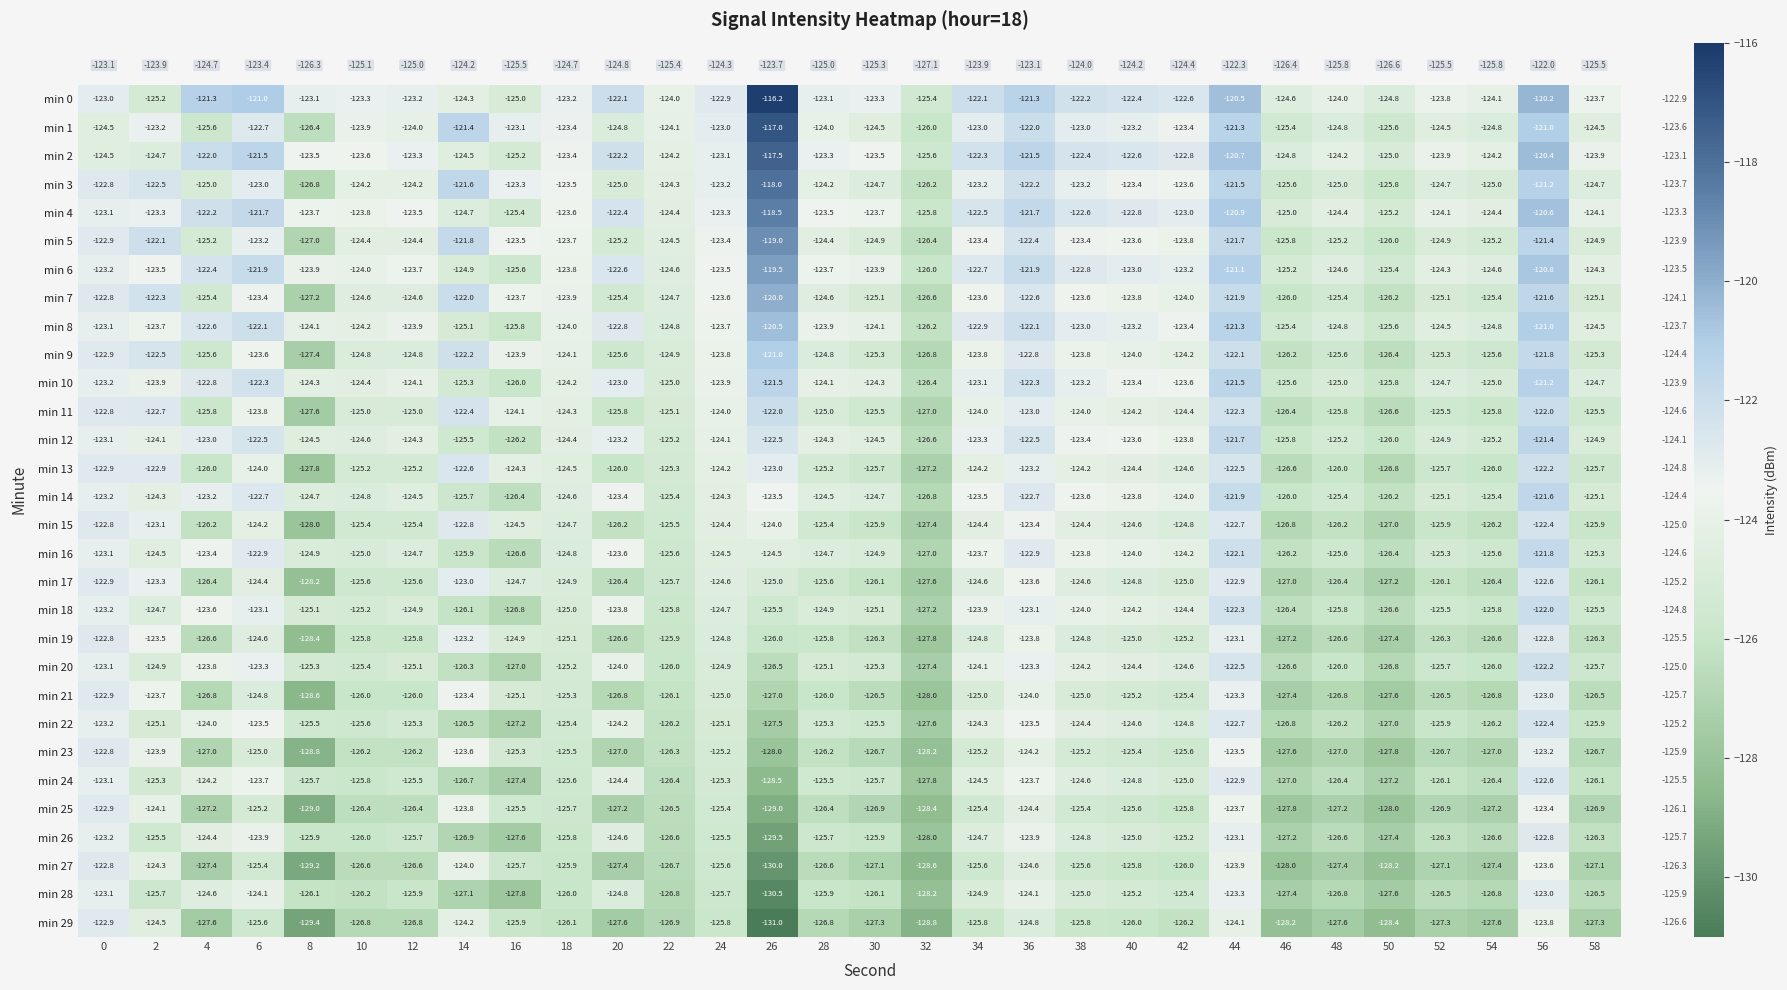

What is the minimum value shown in the chart?

-131.0